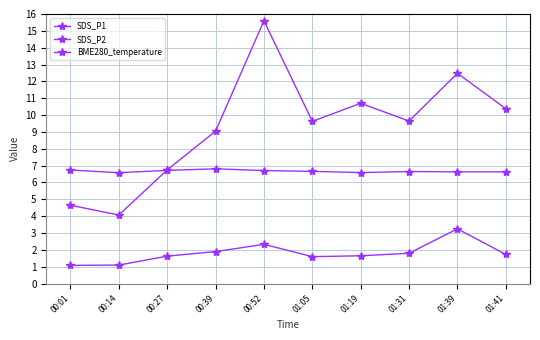

Which series ends up on top after the final intersection of BME280_temperature and SDS_P1?

SDS_P1